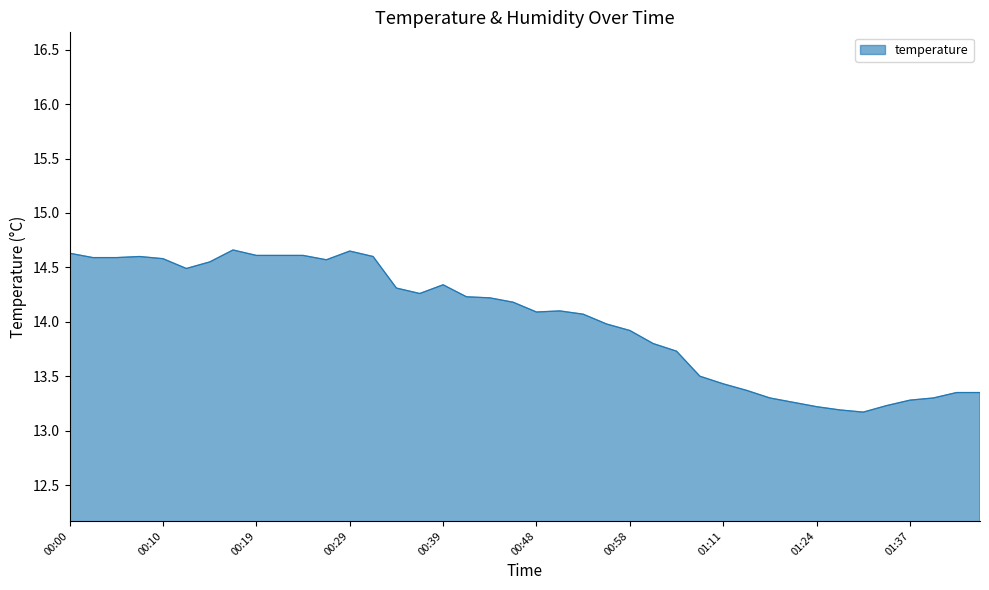

What is the minimum value shown in the chart?

13.2